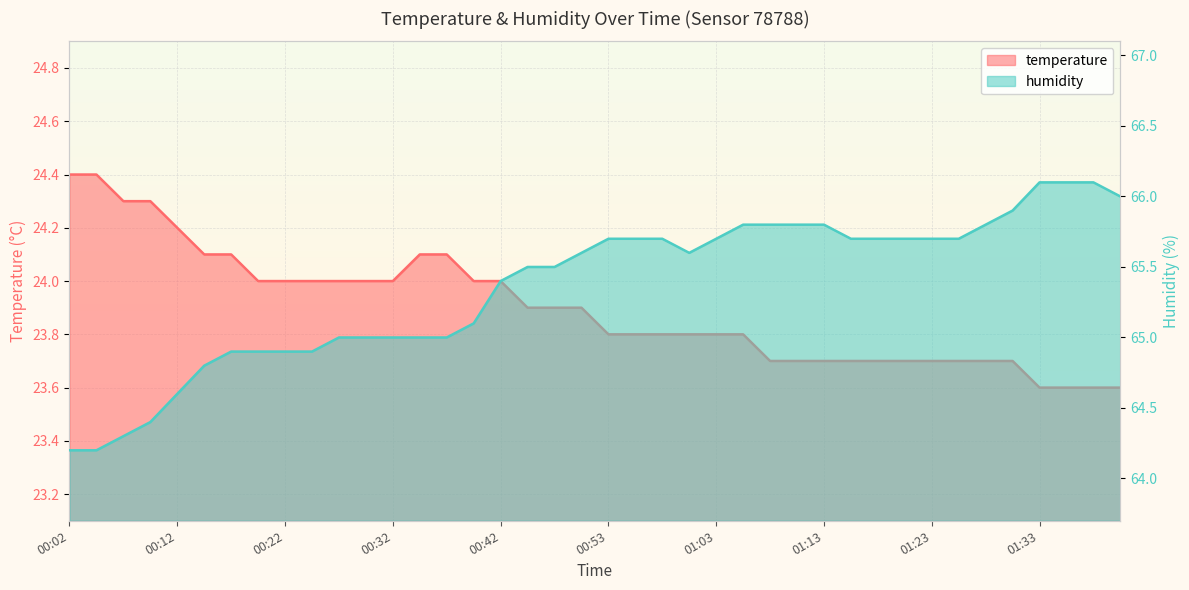

What is the label of the 38th point from the right?

00:07